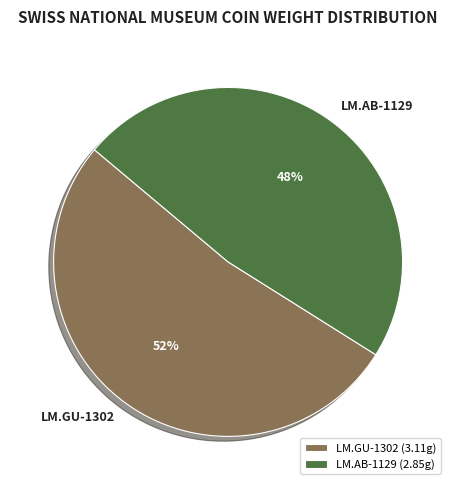

Do LM.GU-1302 and LM.AB-1129 together represent more than half of the pie?

Yes